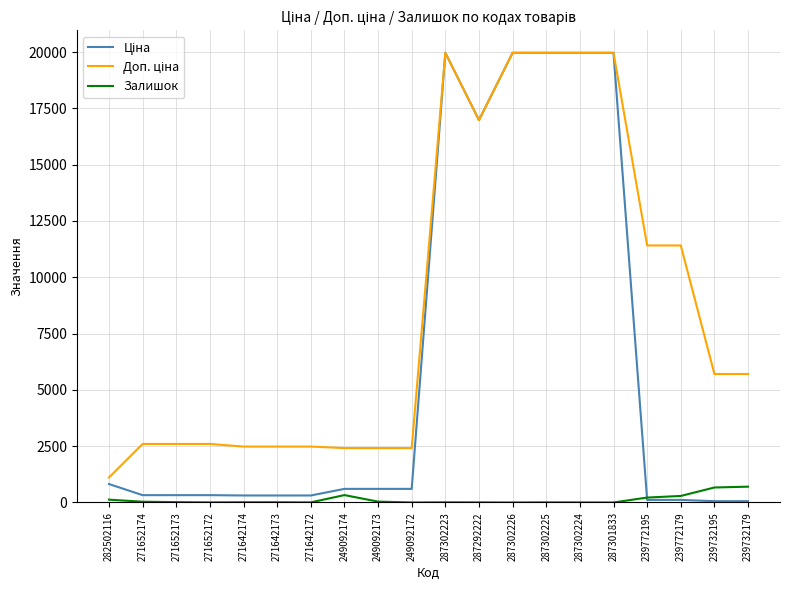

What is the maximum value shown in the chart?

19964.2